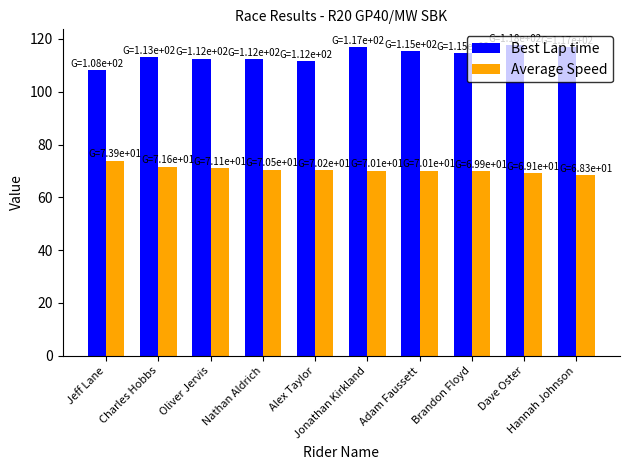

How many data points in Best Lap time are less than 114?

5